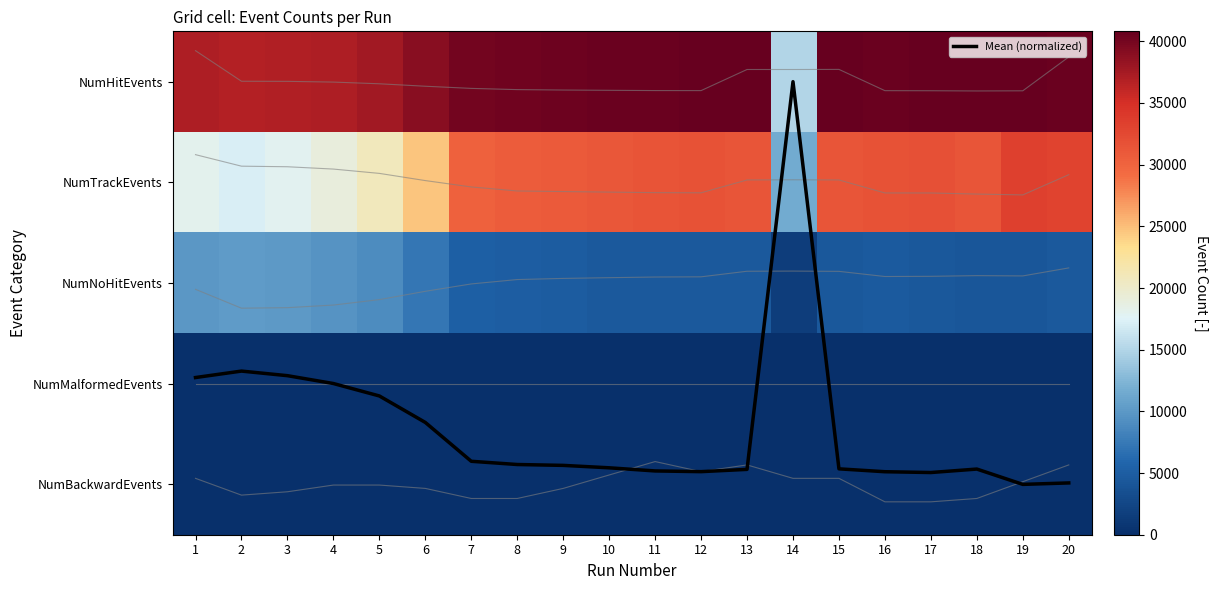

What is the sum of all Mean (normalized) values?

68.5